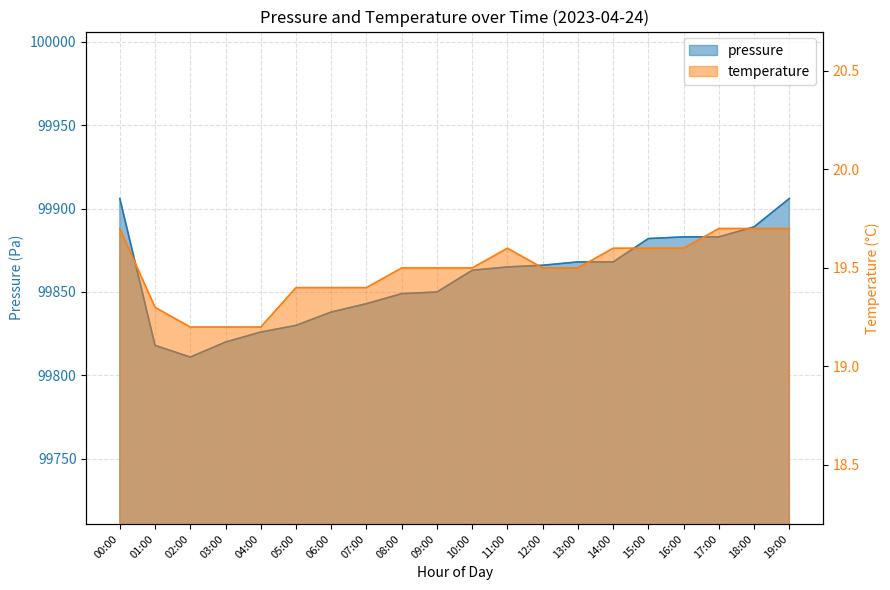

What value does the temperature series have at 14:00?

19.6